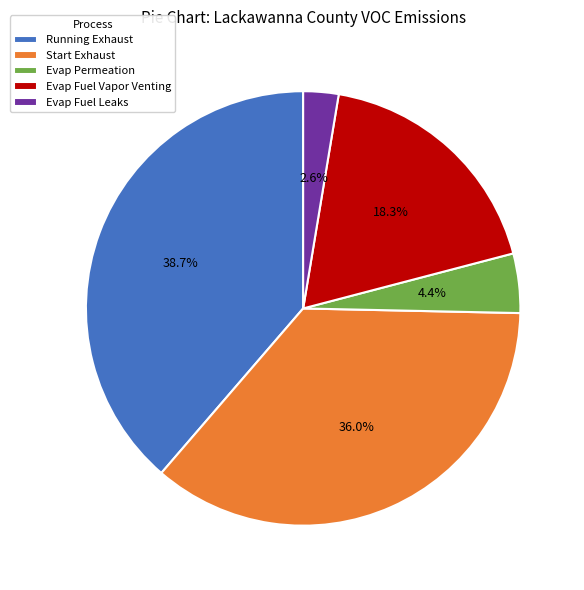

What percentage is NOT represented by Evap Fuel Vapor Venting?

81.7%